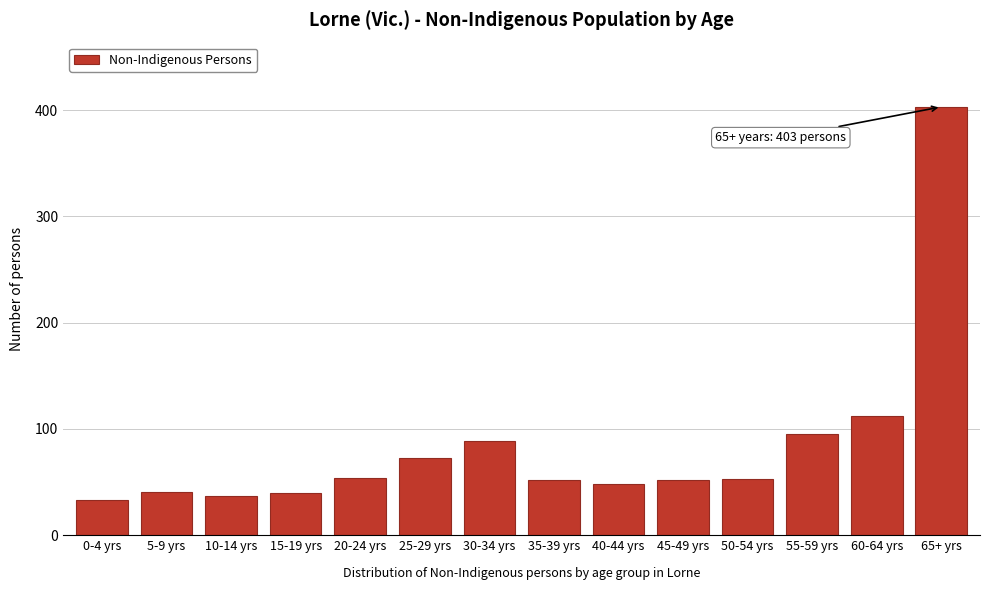

What is the label of the 11th bar from the left?

50-54 yrs